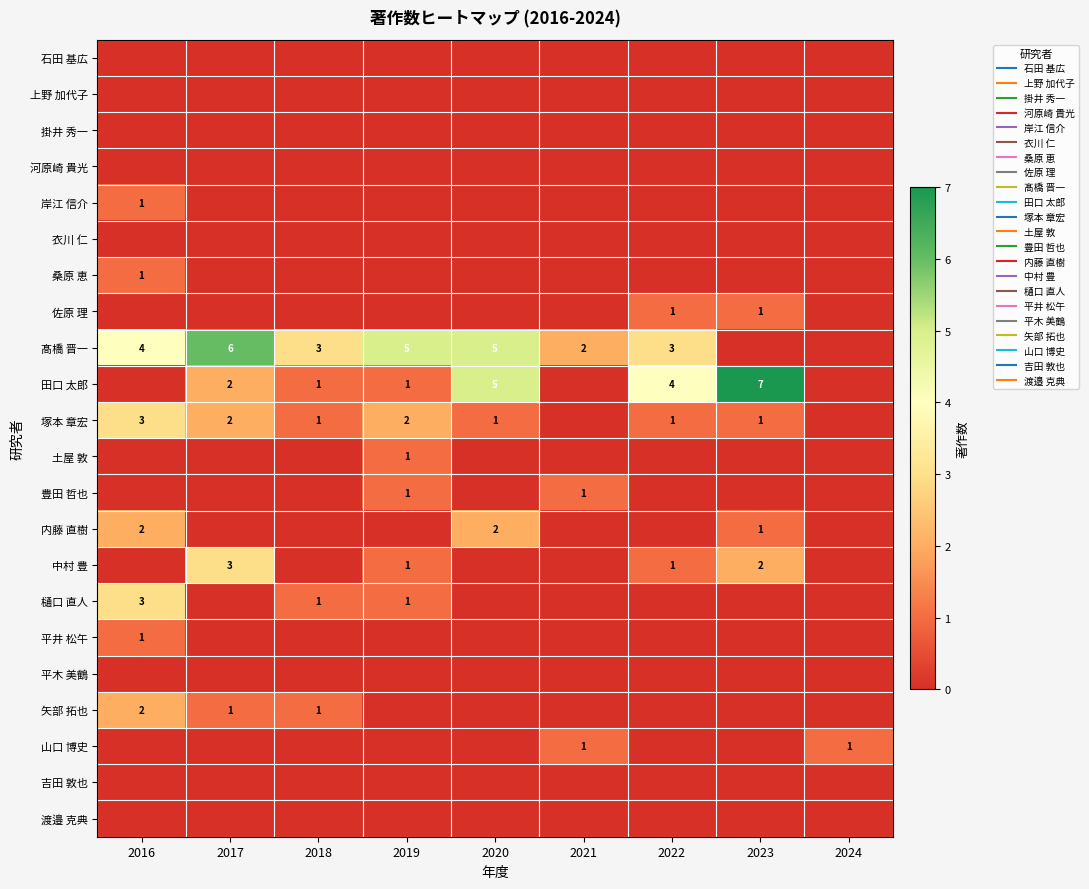

Is the value of 樋口 直人 at 2021 greater than the value of 石田 基広 at 2018?

No